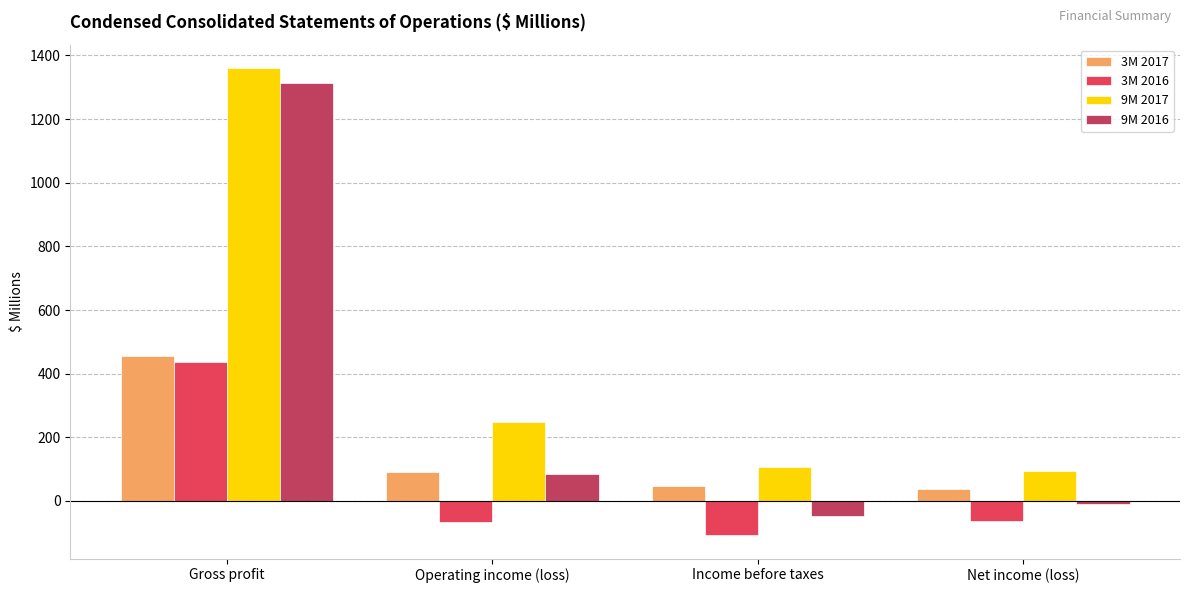

Between Gross profit and Income before taxes, which series saw the biggest shift?

9M 2016